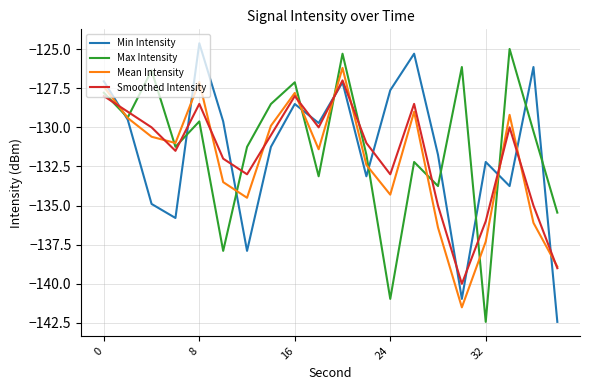

In Mean Intensity, how many points are lower than both neighbors (excluding endpoints)?

5